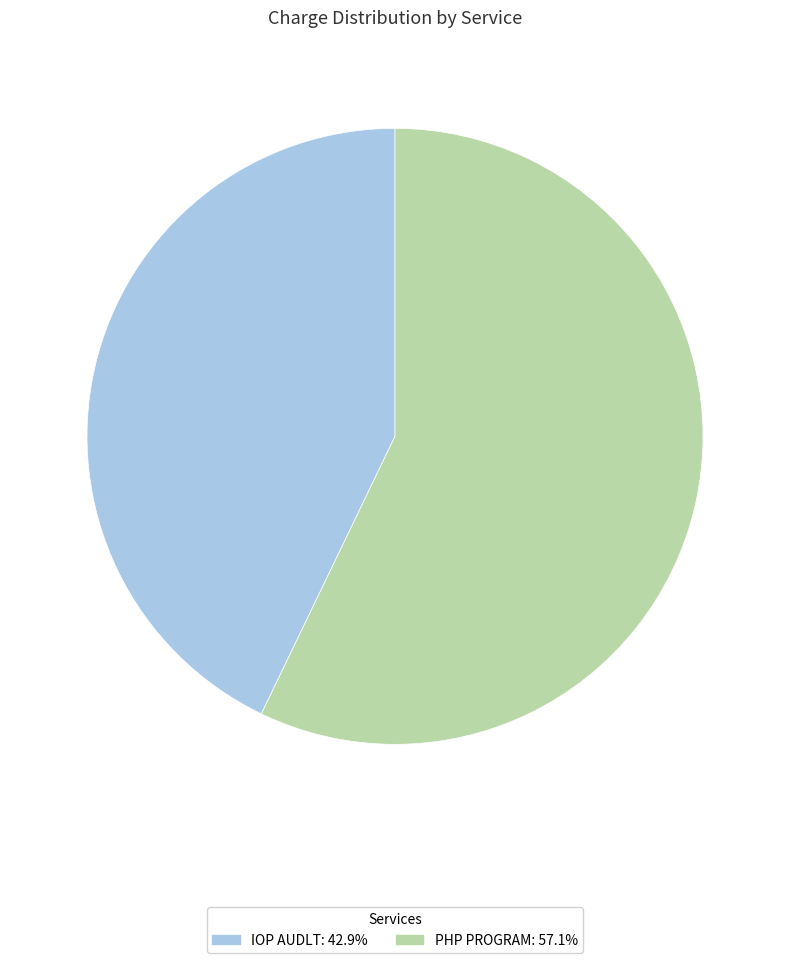

Between PHP PROGRAM and IOP AUDLT, which is larger?

PHP PROGRAM